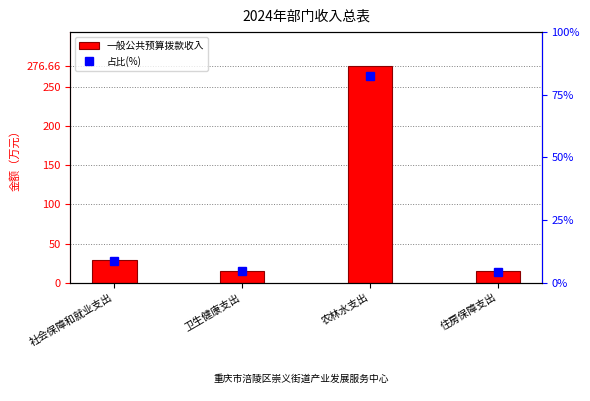

At which label does 占比(%) reach its minimum?

住房保障支出